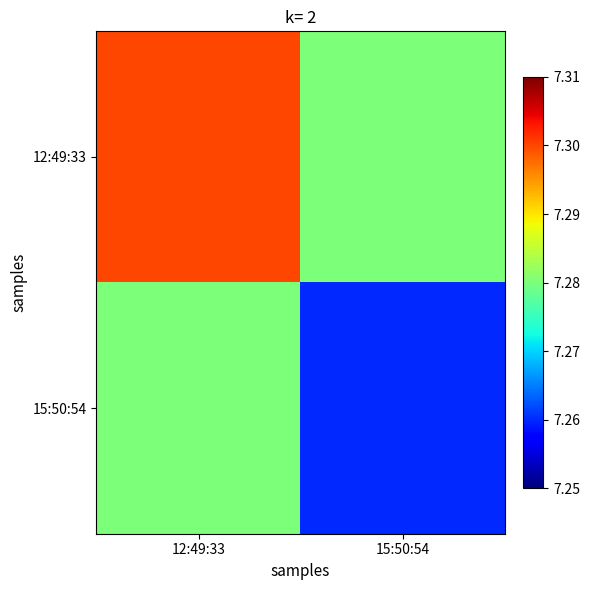

How many distinct data groups are displayed?

2